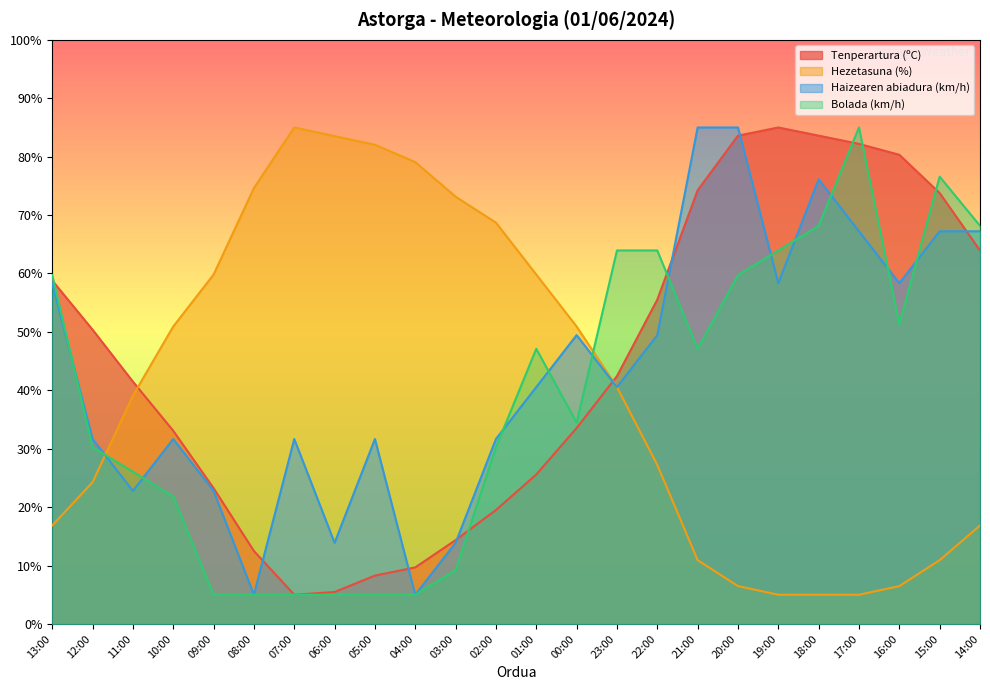

What is the minimum value for Tenperartura (ºC)?

5.0